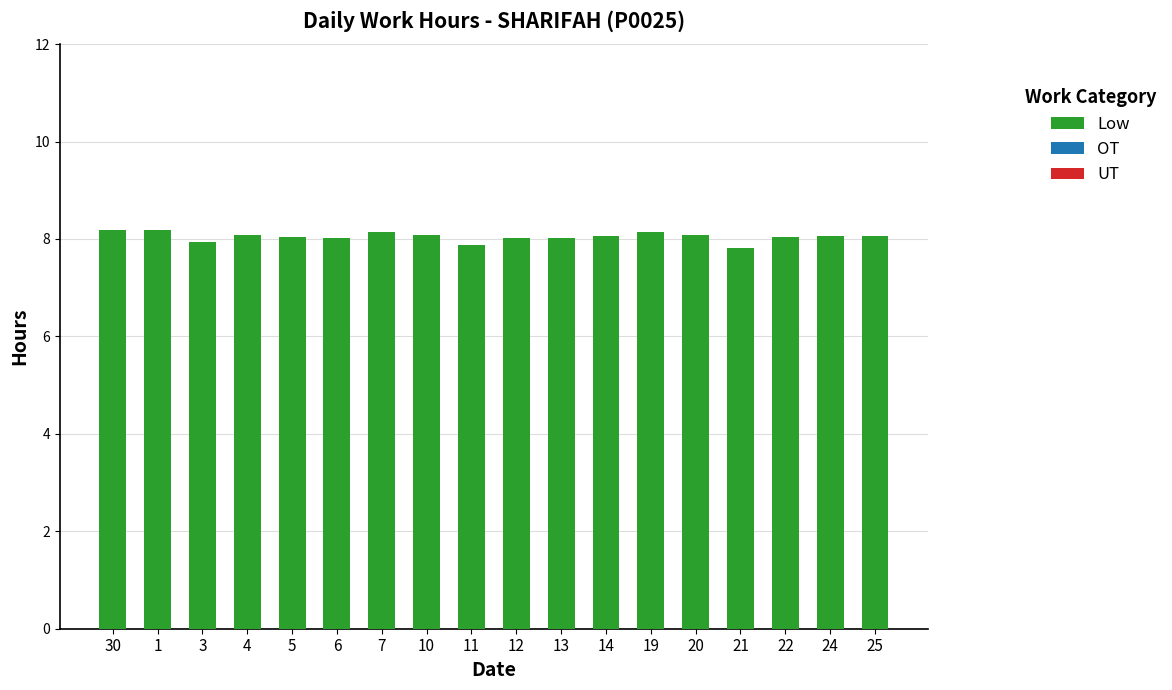

What is the average value?

8.0